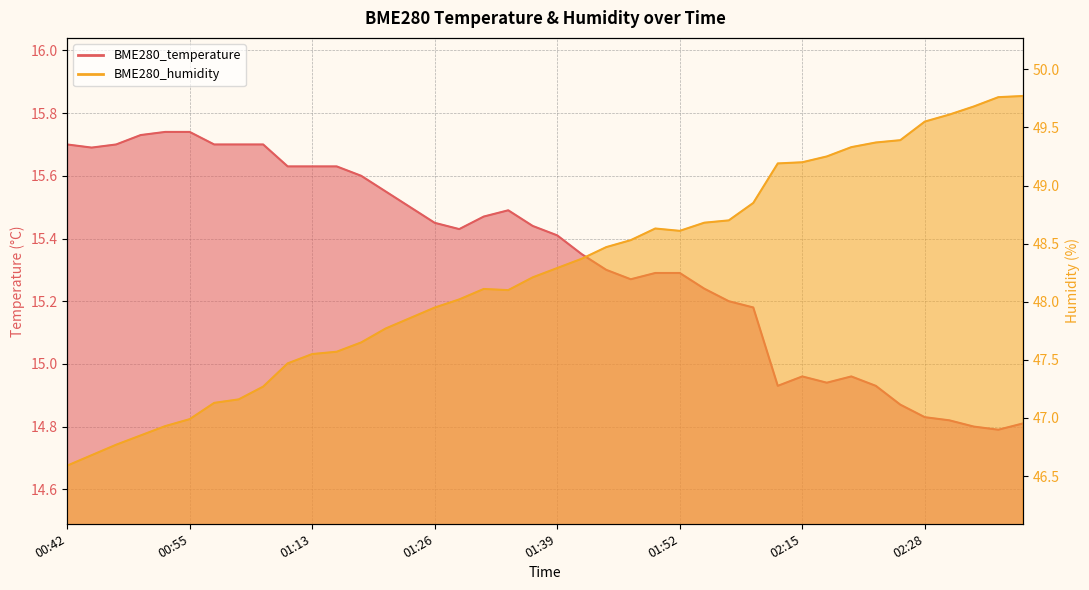

True or false: BME280_humidity and BME280_temperature cross at least once.

False